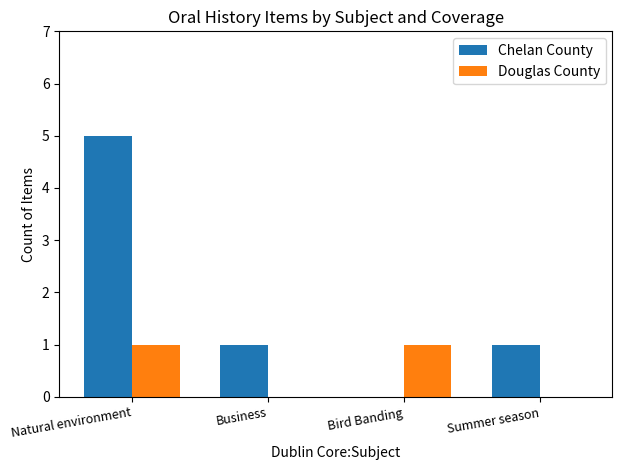

What is the sum of the Douglas County values at Summer season and Natural environment?

1